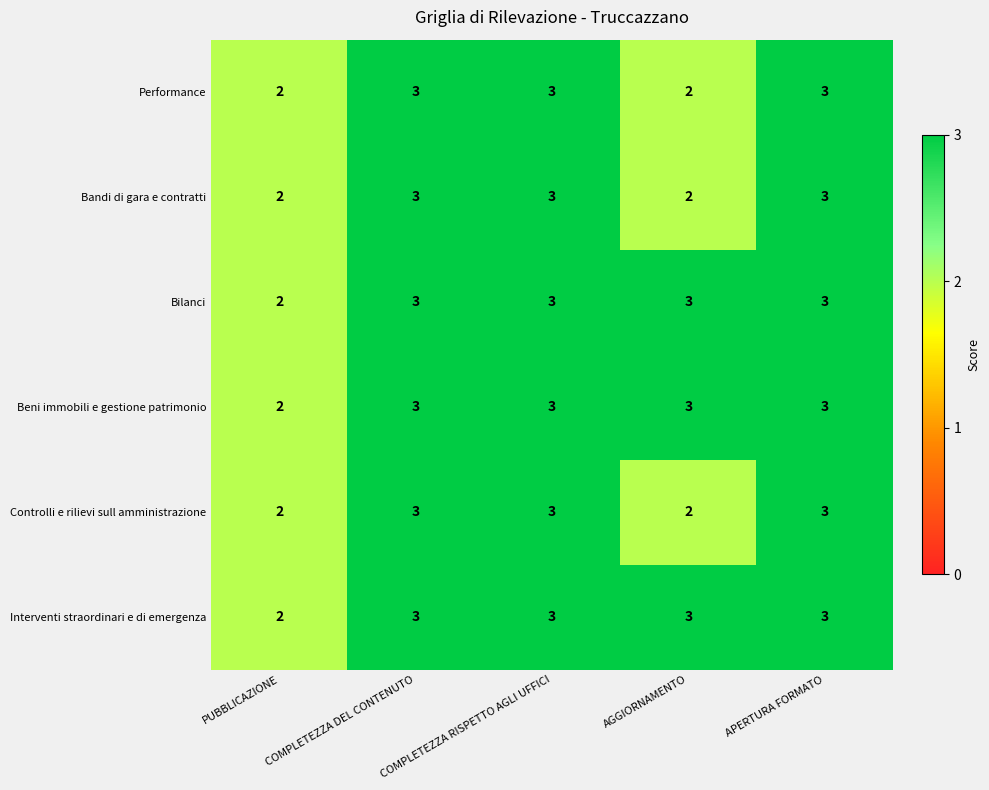

Is the value of Controlli e rilievi sull amministrazione at COMPLETEZZA RISPETTO AGLI UFFICI greater than the value of Performance at PUBBLICAZIONE?

Yes